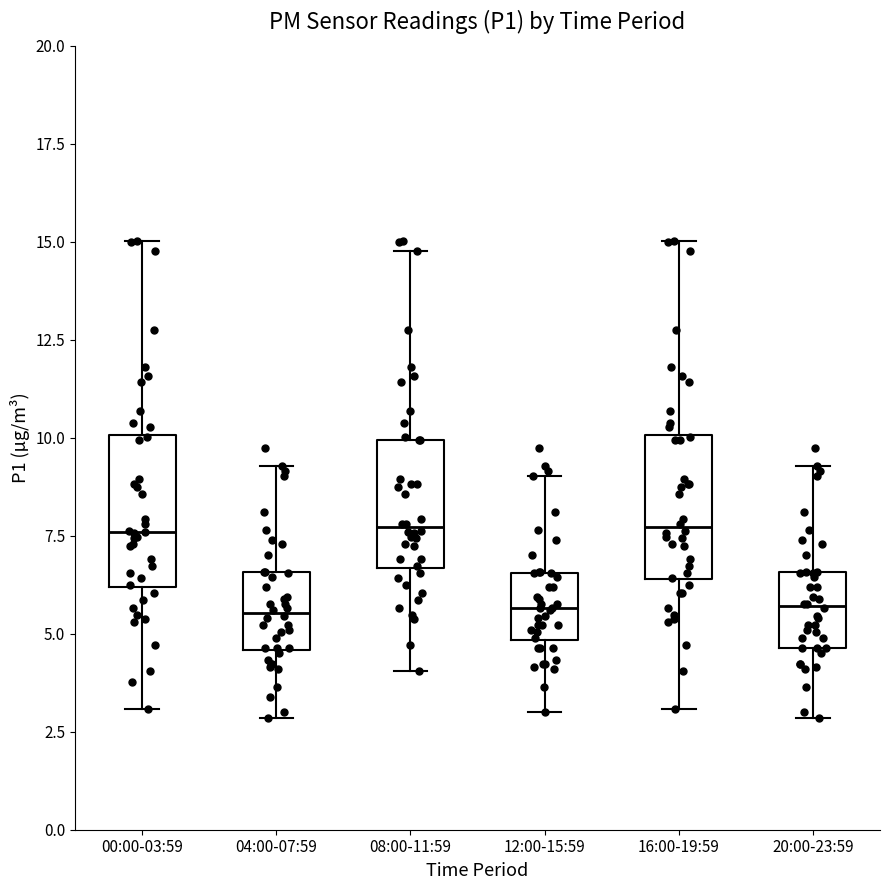

Reading left to right, read every box against the y-axis: the position of its median line, the range the box covers, and the ends of its whiskers. The values are not printed on the chart, so give them approximately, as read against the axis.

00:00-03:59: median 7.5, box 6.0 to 10.0, whiskers 3.0 to 15.0
04:00-07:59: median 5.5, box 4.5 to 6.5, whiskers 3.0 to 9.5
08:00-11:59: median 7.5, box 6.5 to 10.0, whiskers 4.0 to 15.0
12:00-15:59: median 5.5, box 5.0 to 6.5, whiskers 3.0 to 9.0
16:00-19:59: median 7.5, box 6.5 to 10.0, whiskers 3.0 to 15.0
20:00-23:59: median 5.5, box 4.5 to 6.5, whiskers 3.0 to 9.5